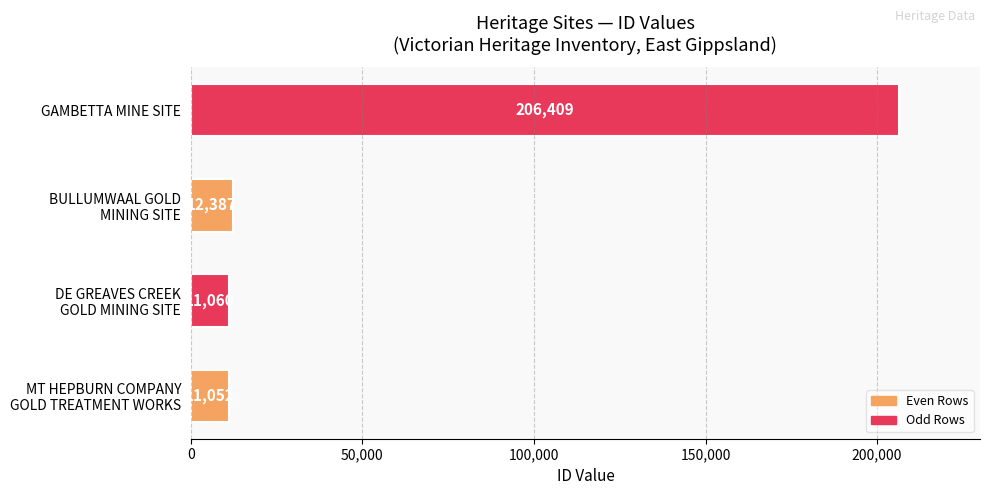

The chart shows a value of 106869 at GAMBETTA MINE SITE. True or false?

False